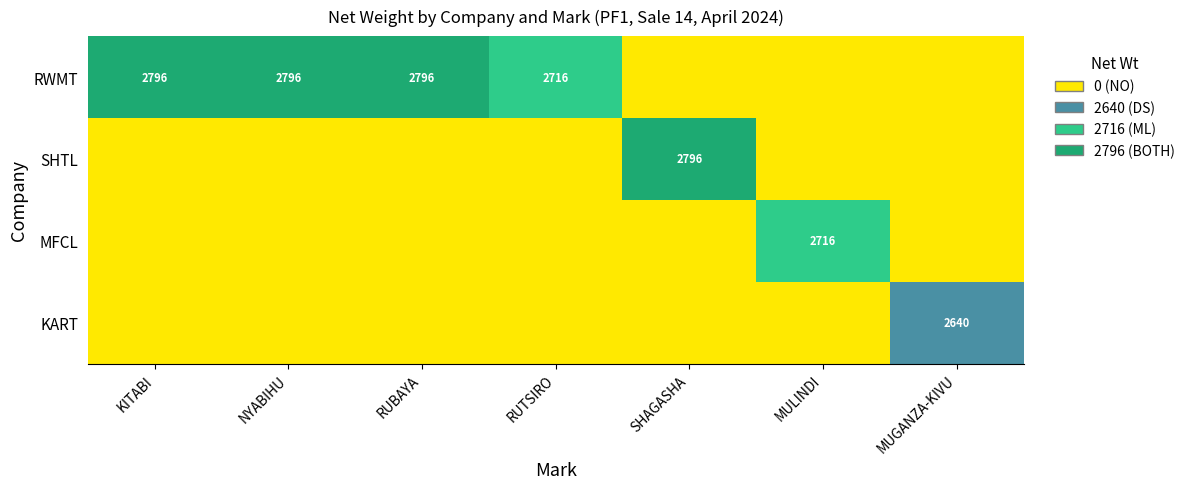

At which category does the chart reach its minimum across all series?

SHAGASHA